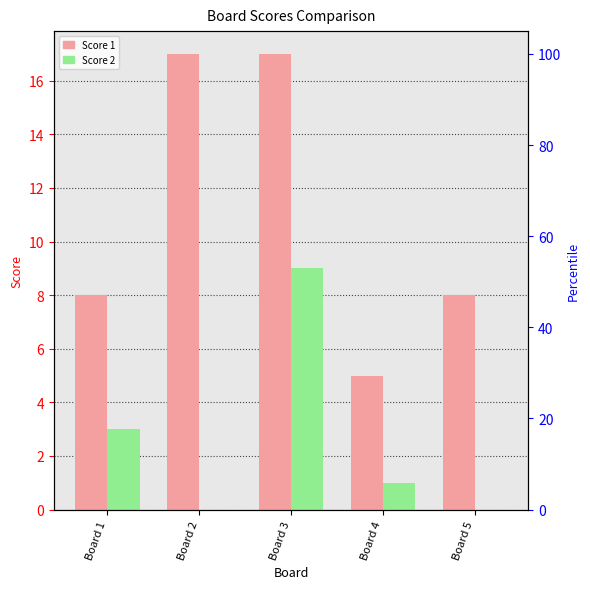

Does the chart contain stacked bars?

No